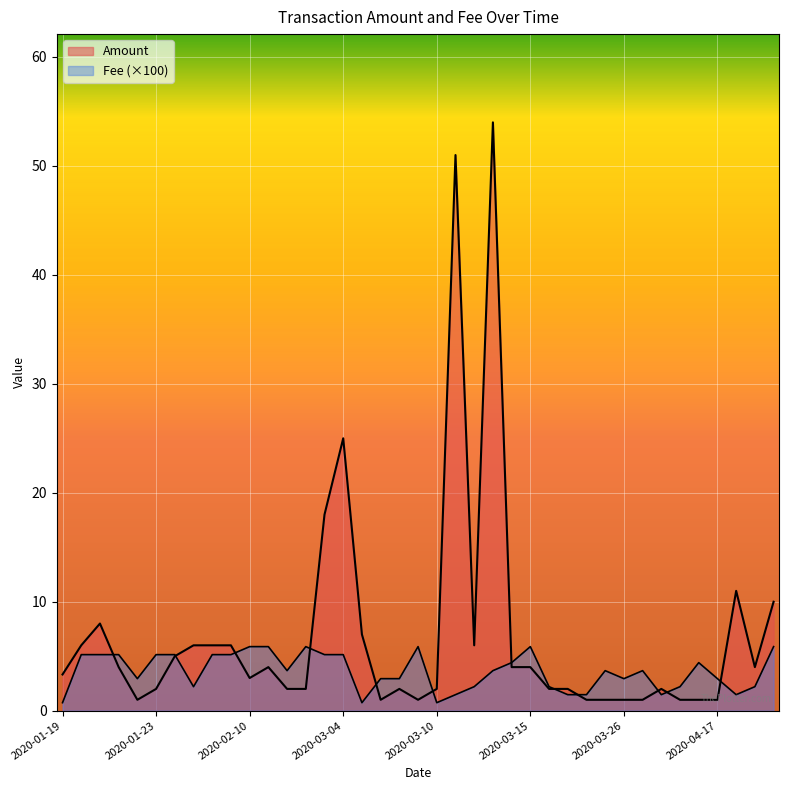

What is the lowest value of the Fee series?

0.7